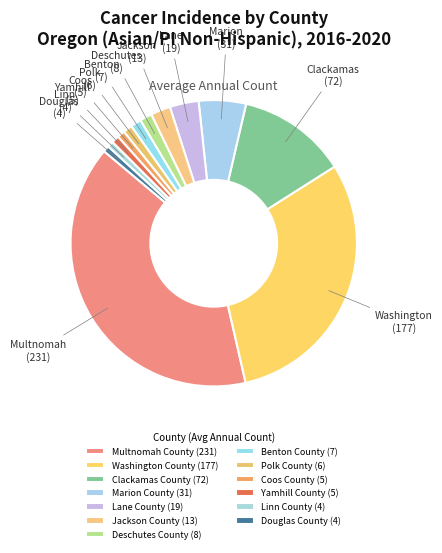

Combined, what portion of the pie is Washington County and Benton County?

31.6%